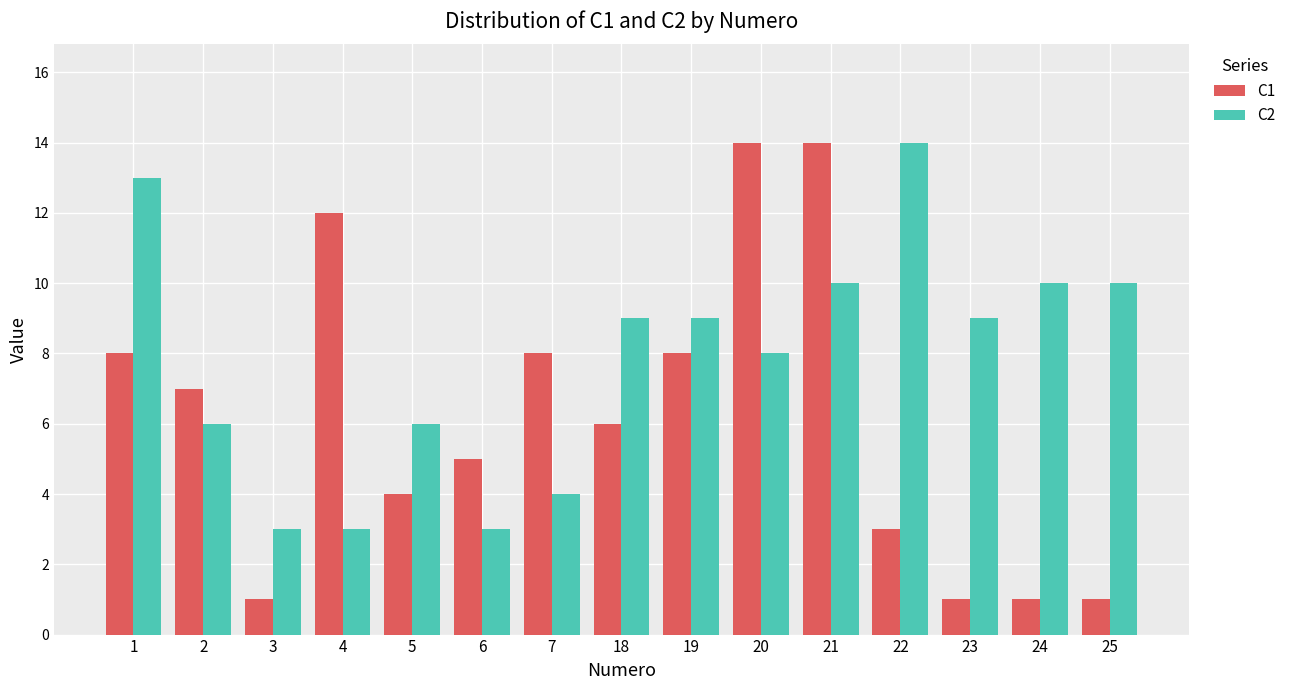

What is the difference between the maximum and minimum values in the C1 series?

13